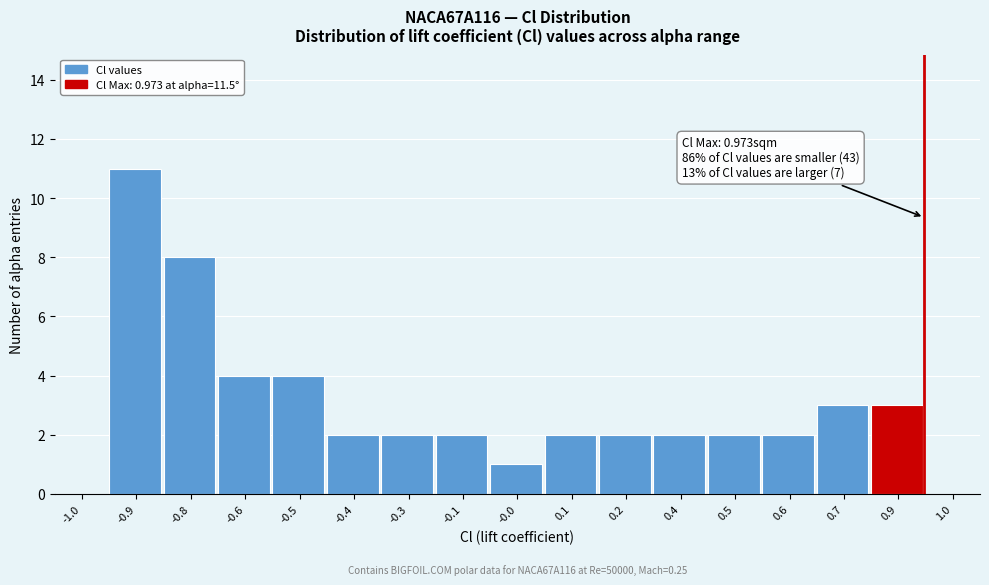

Reading right to left, what are all the values shown in this chart?

1.0=0	0.9=3	0.7=3	0.6=2	0.5=2	0.4=2	0.2=2	0.1=2	-0.0=1	-0.1=2	-0.3=2	-0.4=2	-0.5=4	-0.6=4	-0.8=8	-0.9=11	-1.0=0